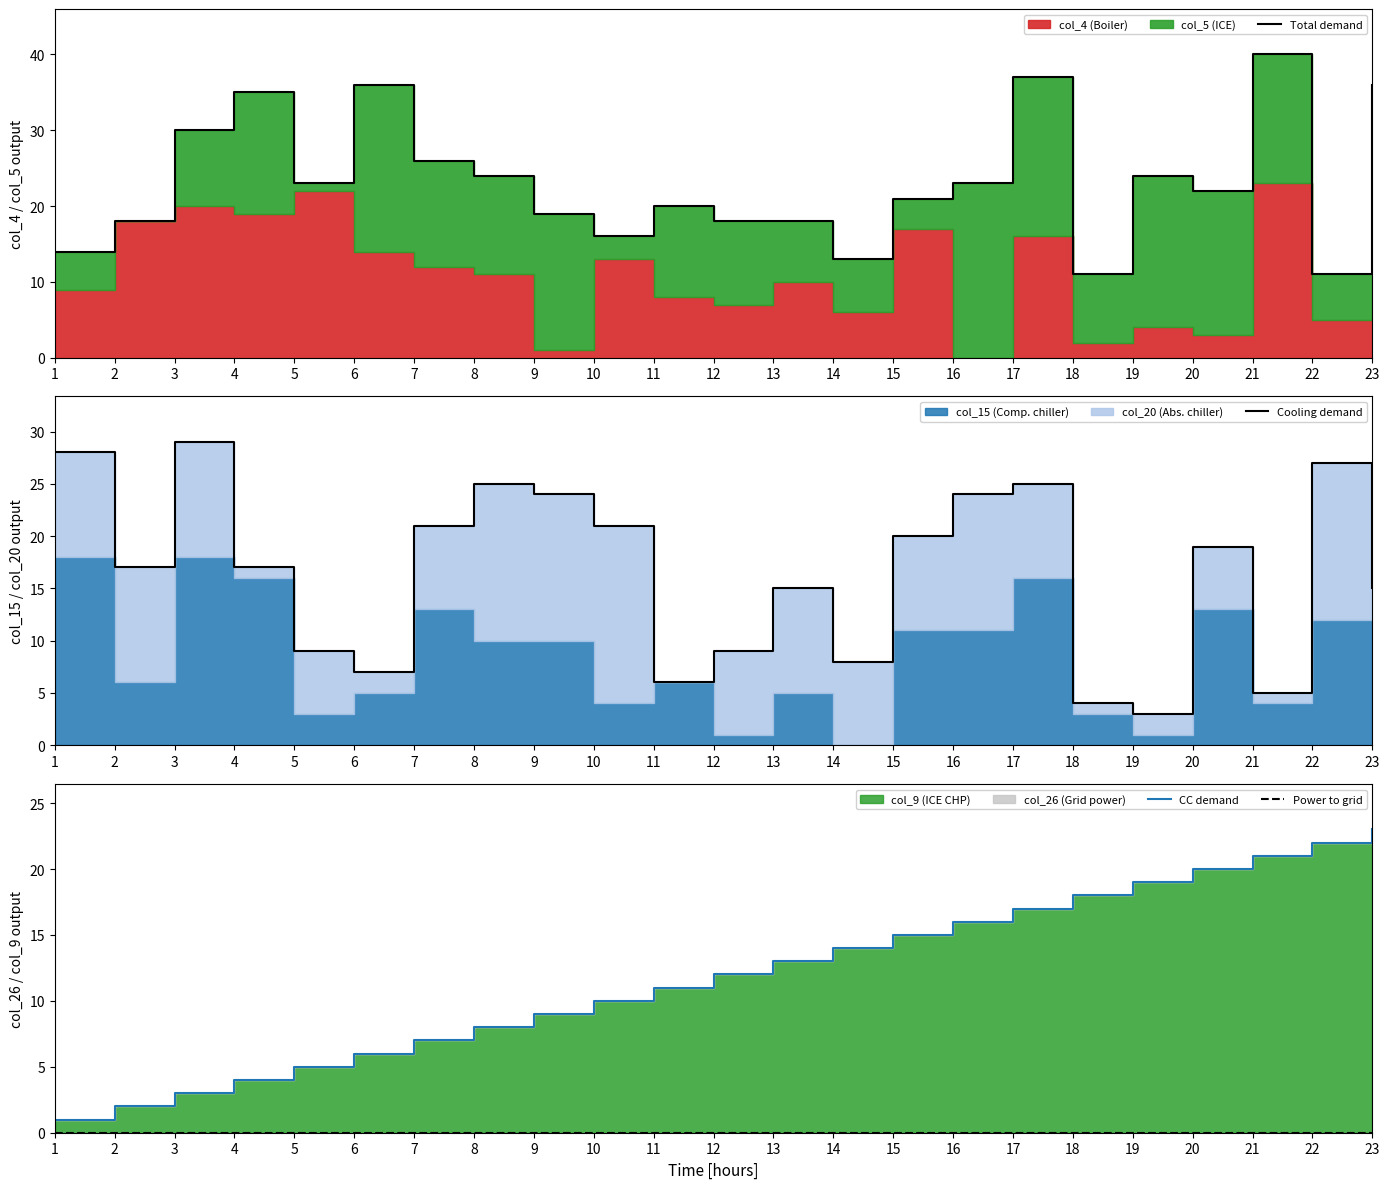

What is the total value across all series at 1?

43